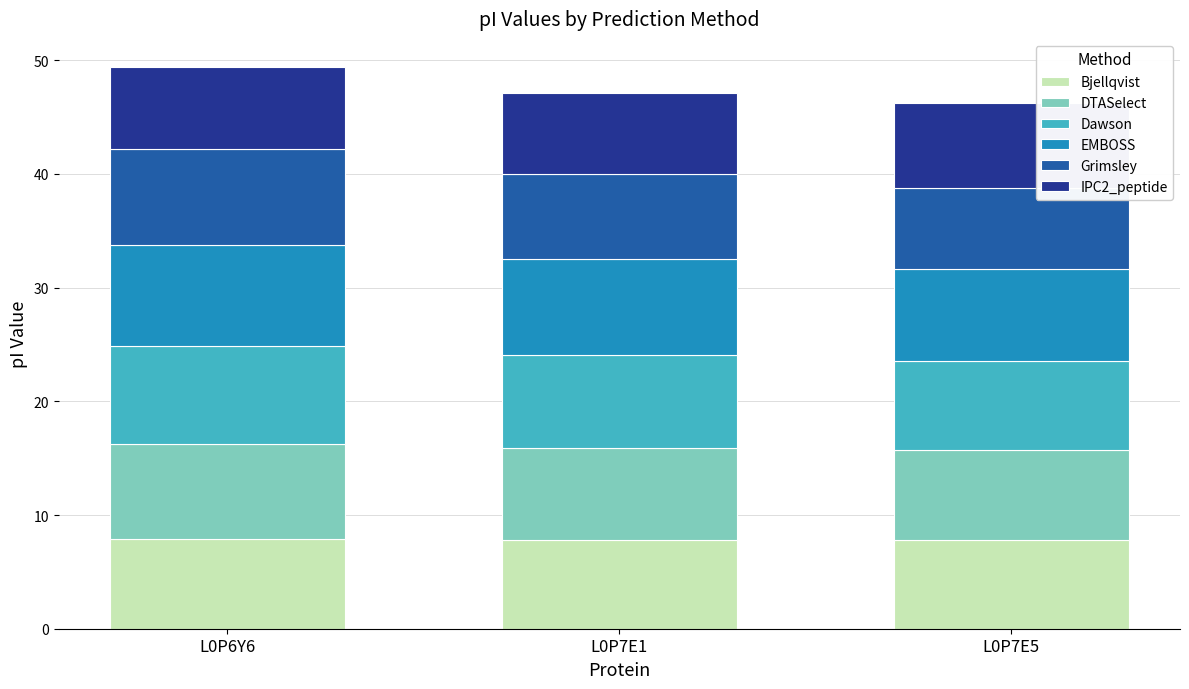

What is the highest value of the Bjellqvist series?

7.9